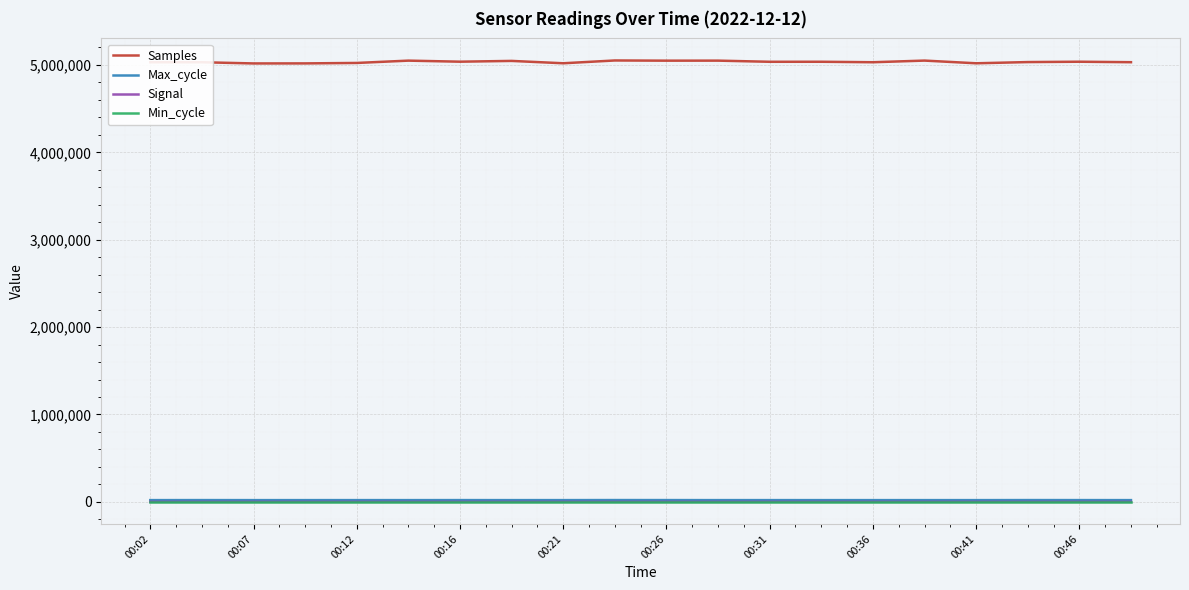

Which series has the largest total across all categories?

Samples